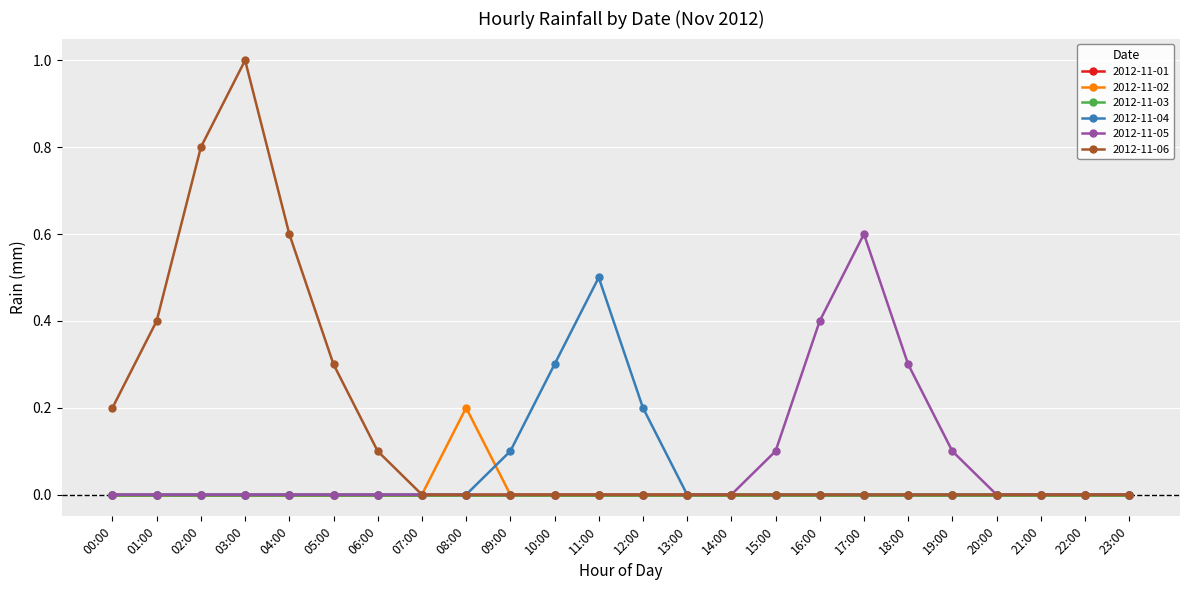

Does the chart have visible grid lines?

Yes